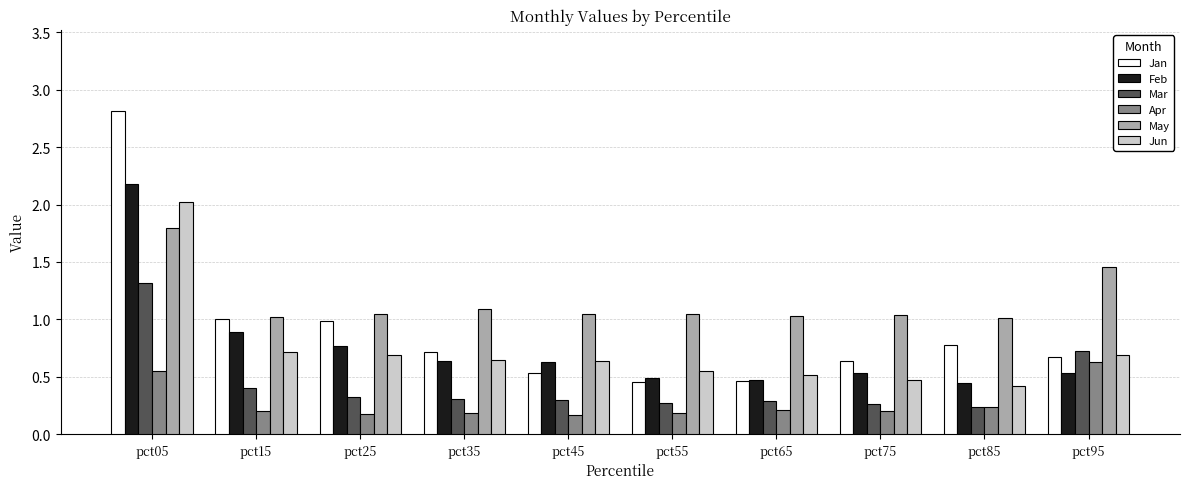

At how many categories does at least one series exceed 0?

10